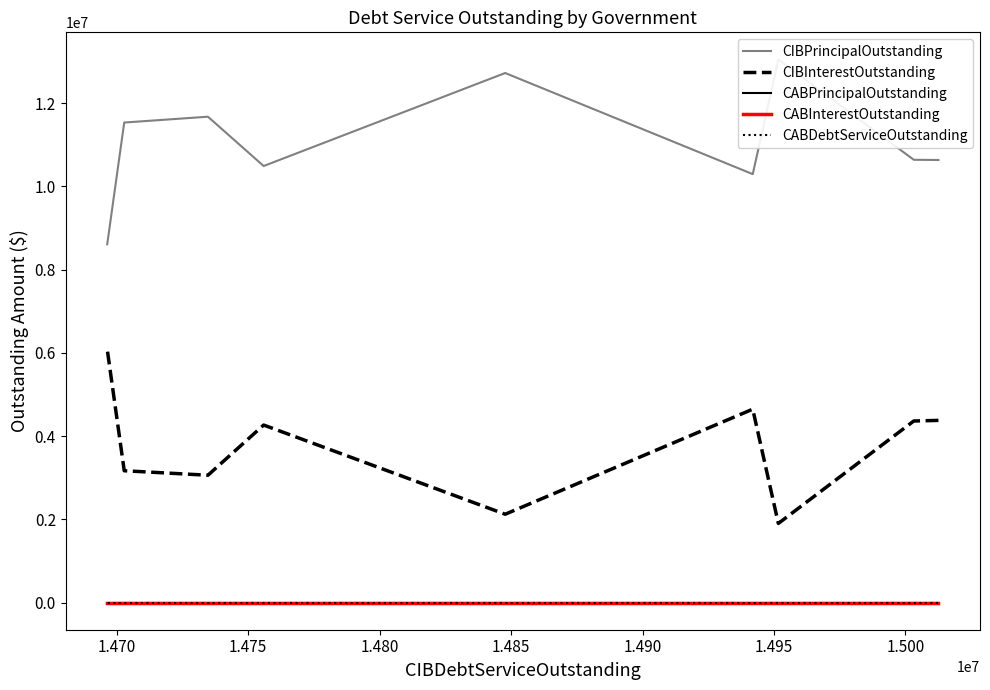

Which series has the largest total across all categories?

CIBPrincipalOutstanding